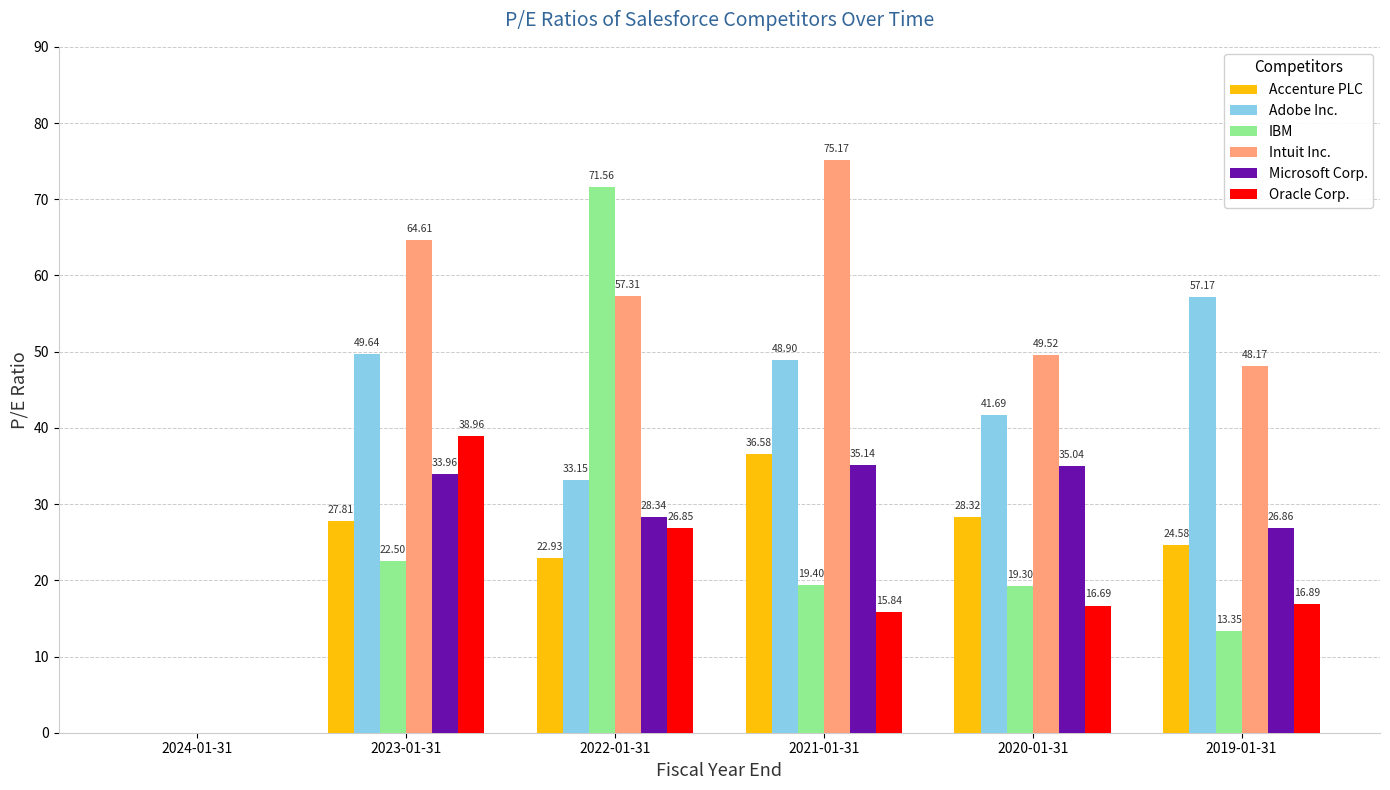

What is the sum of all Oracle Corp. values?

115.2